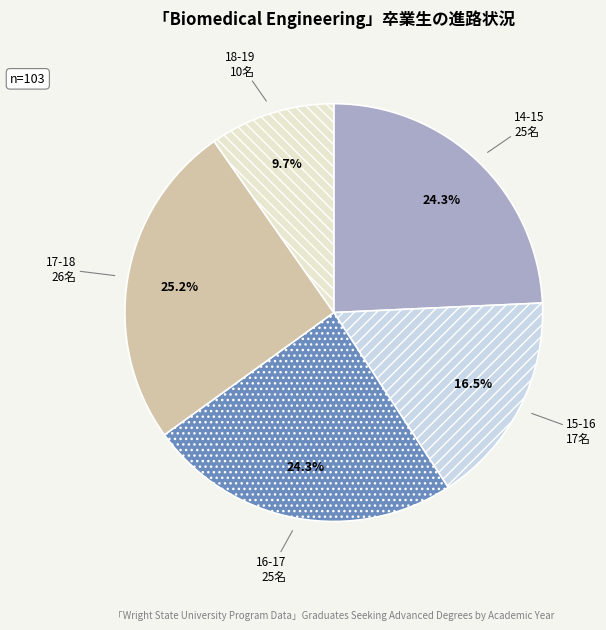

What percentage do 17-18 and 14-15 together represent?

49.5%